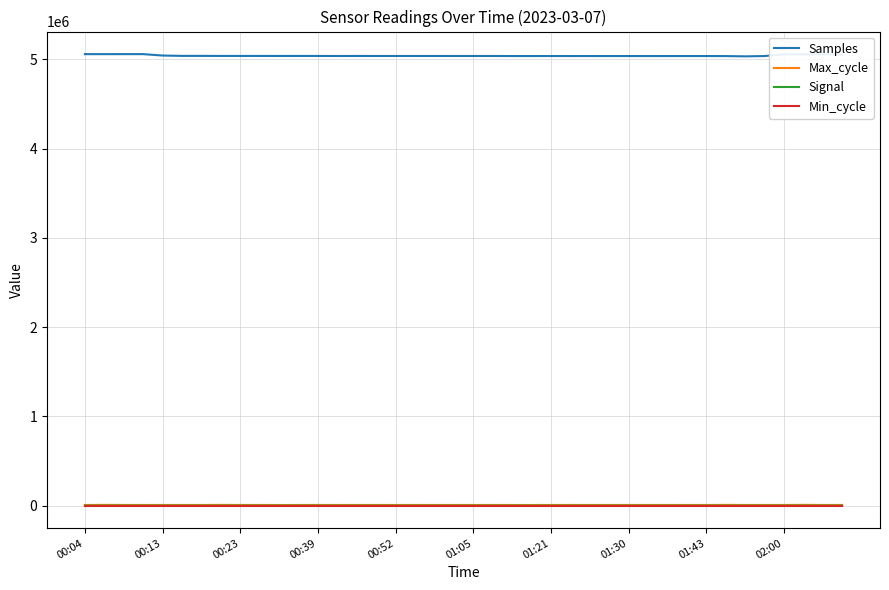

True or false: Max_cycle and Samples cross at least once.

False